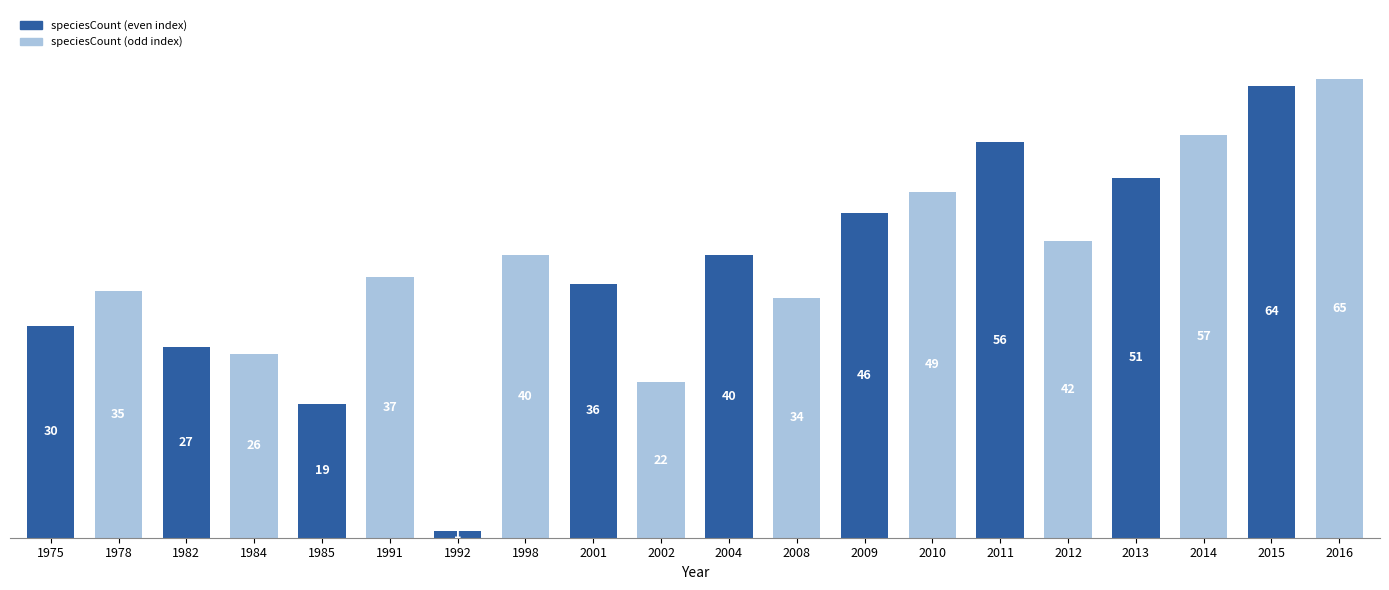

The value at 2011 is 100. True or false?

False